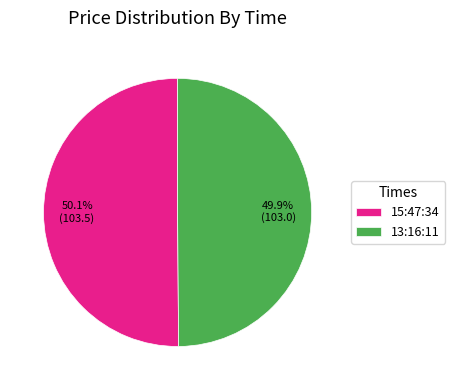

Is the sum of 15:47:34 and 13:16:11 greater than half?

Yes